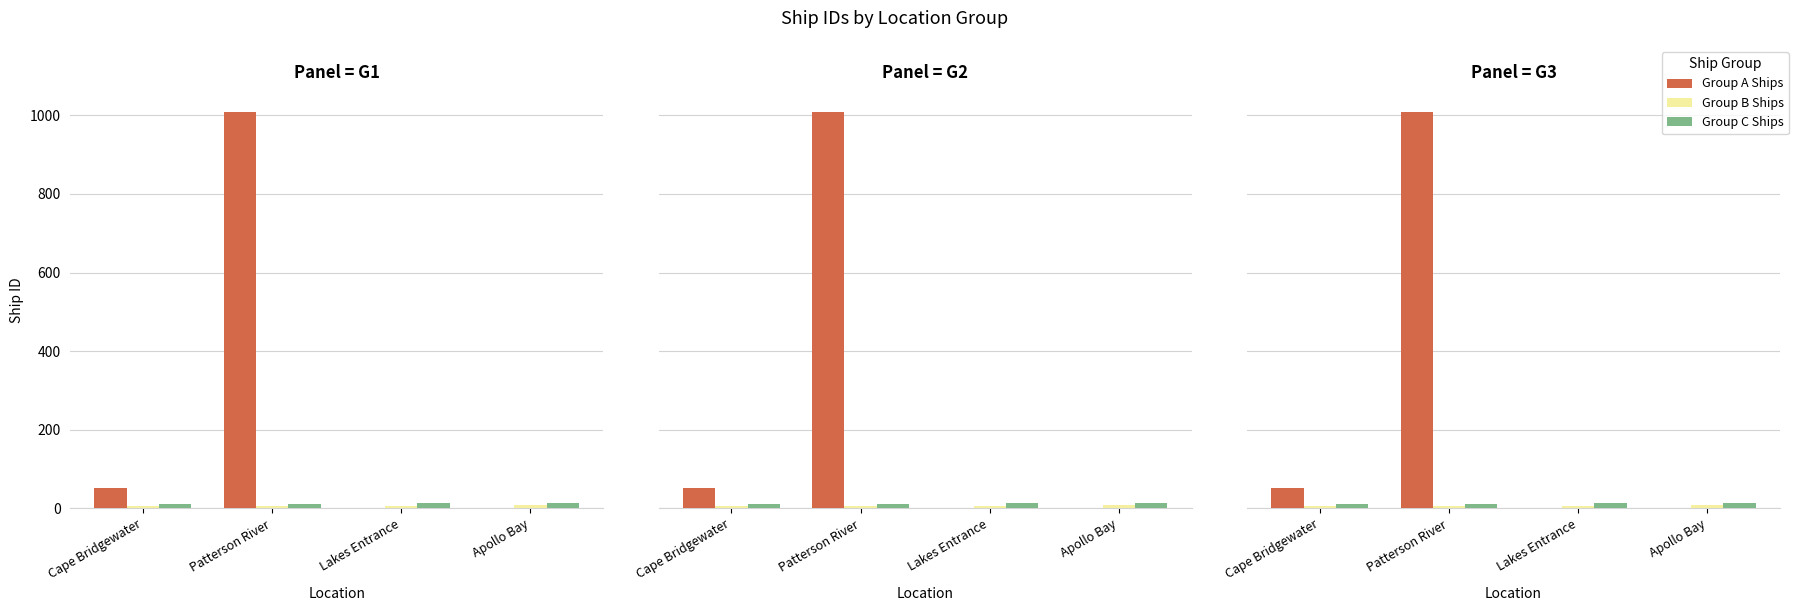

What is the average value of the Group B Ships series?

6